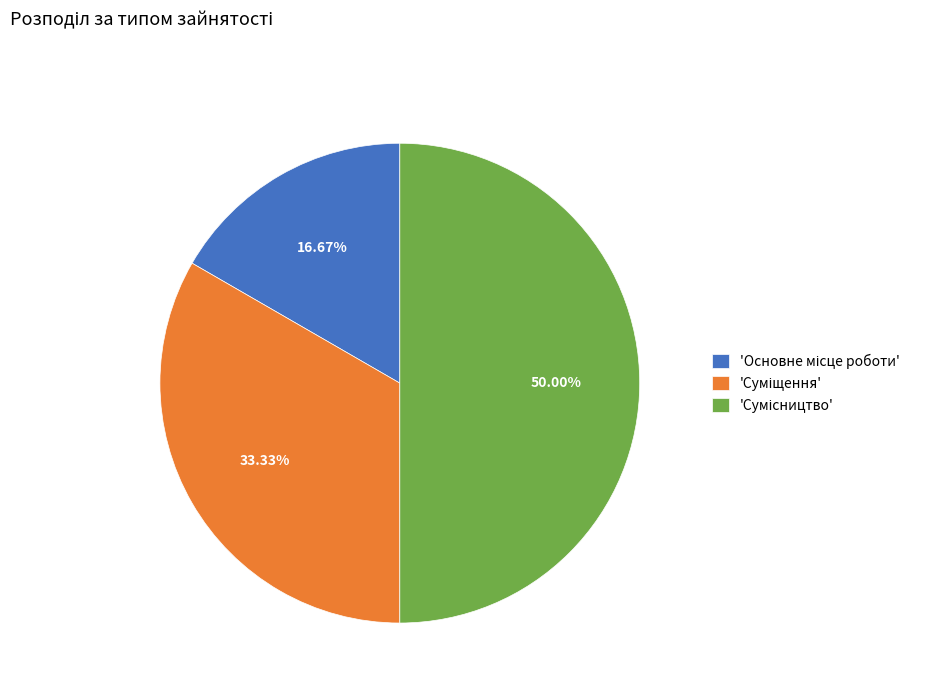

Count the number of slices in the pie.

3